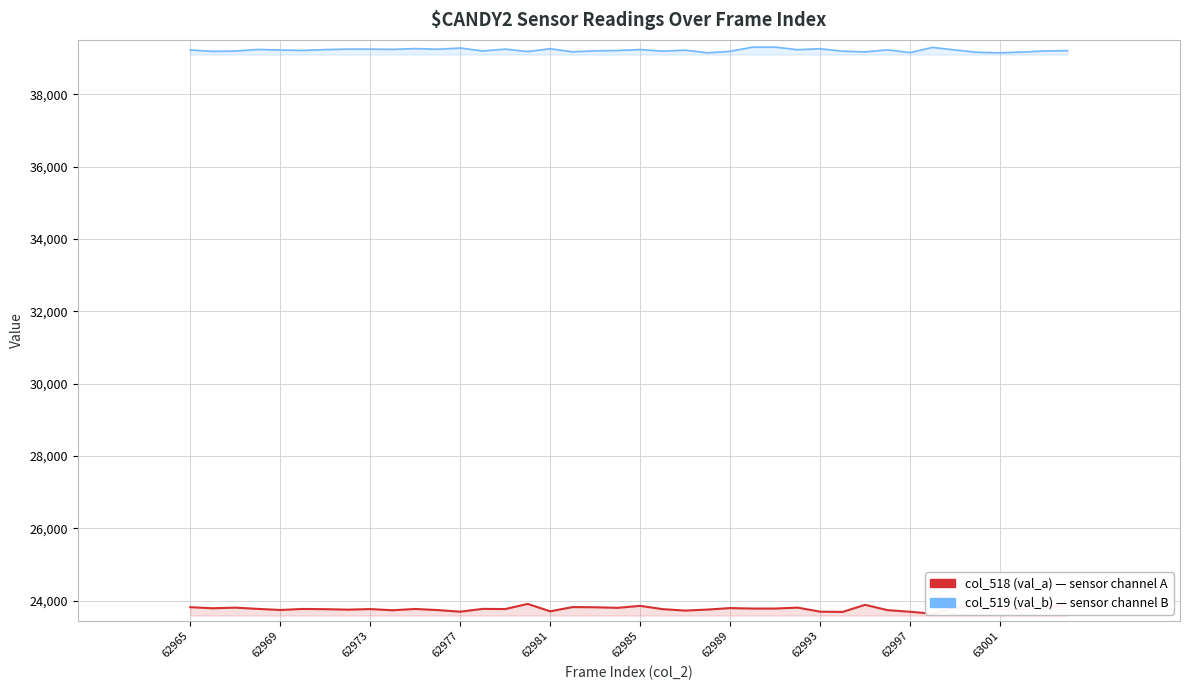

Which series has the largest range (max minus min)?

col_518 (val_a)